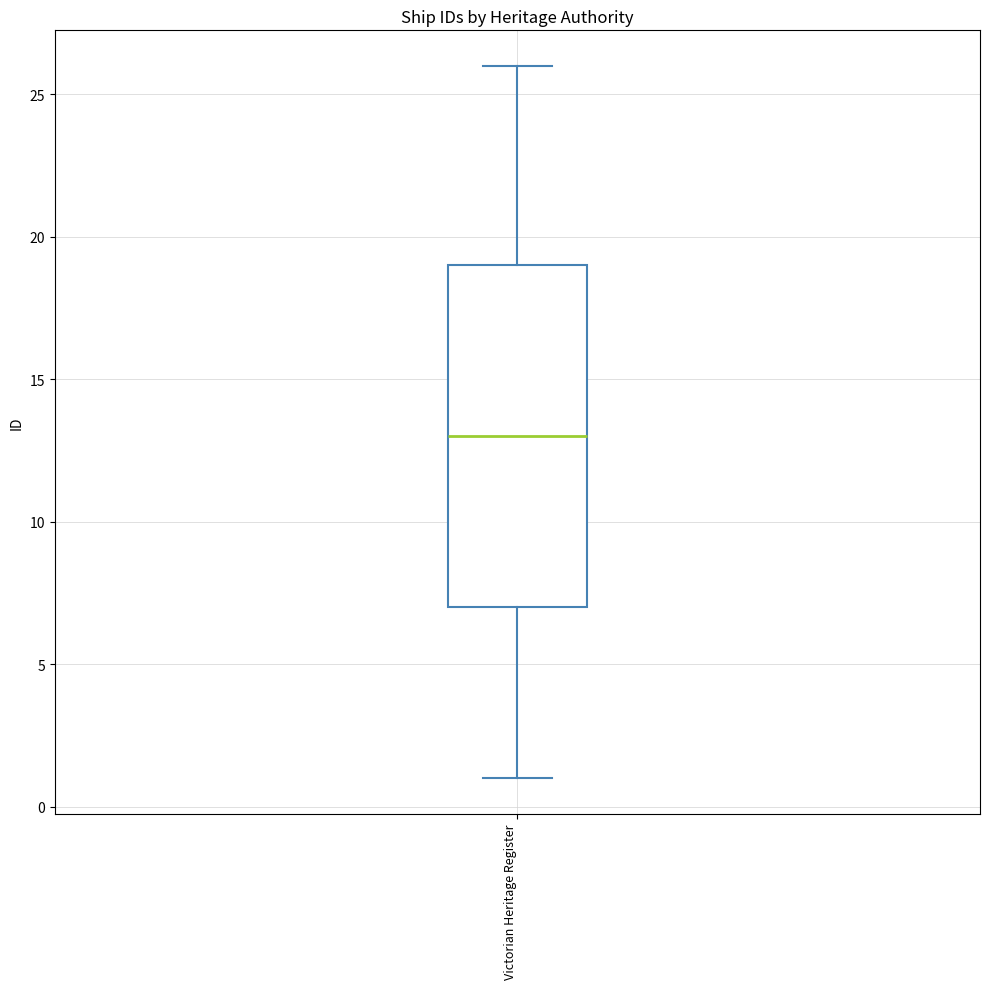

Transcribe this box plot: give where the median line is, the range the box spans, and where the two whiskers end, as read against the y-axis. The values are not printed on the chart, so give them approximately, as read against the axis.

median 13, box 7 to 19, whiskers 1 to 26